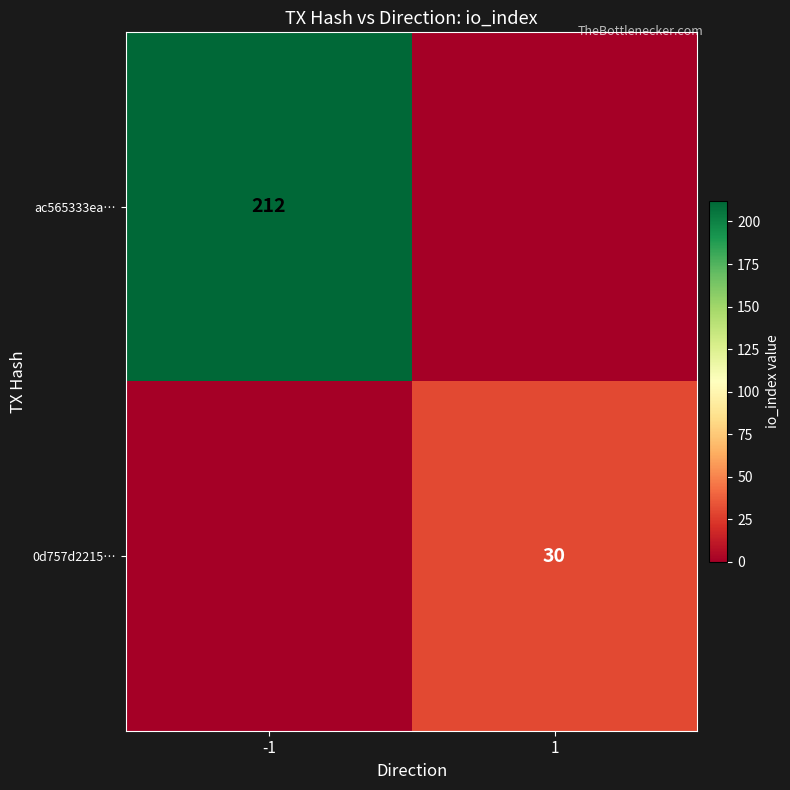

The 0d757d2215… series shows 30 at 1. True or false?

True